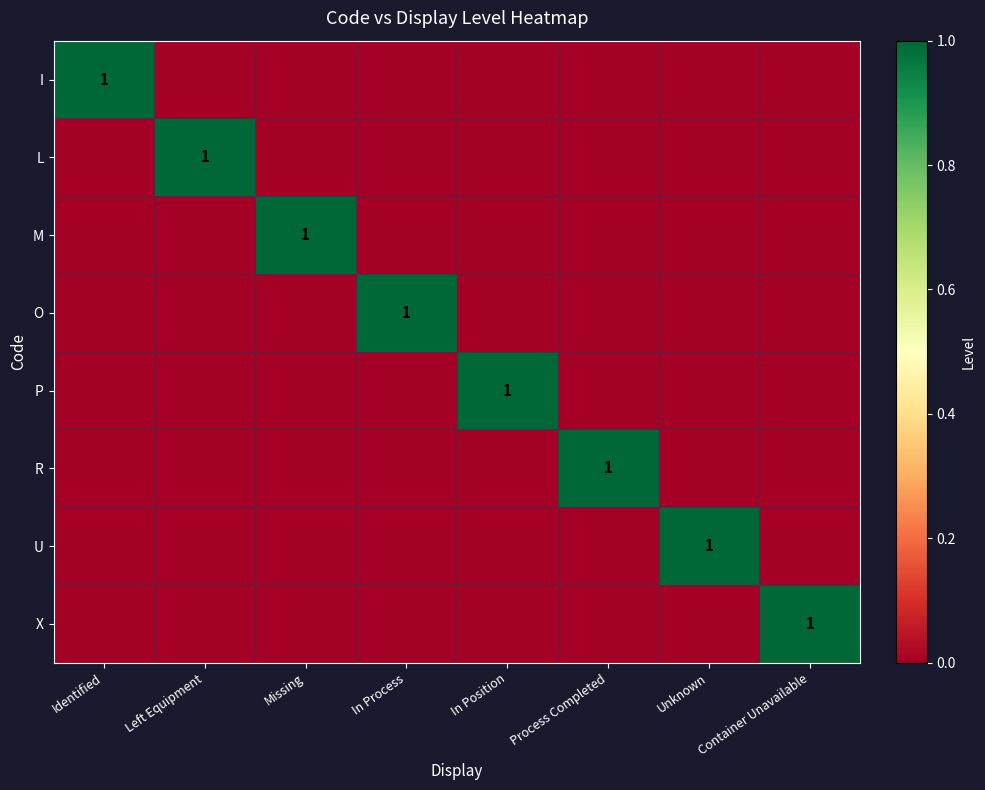

The value of L at In Position is -1. True or false?

False